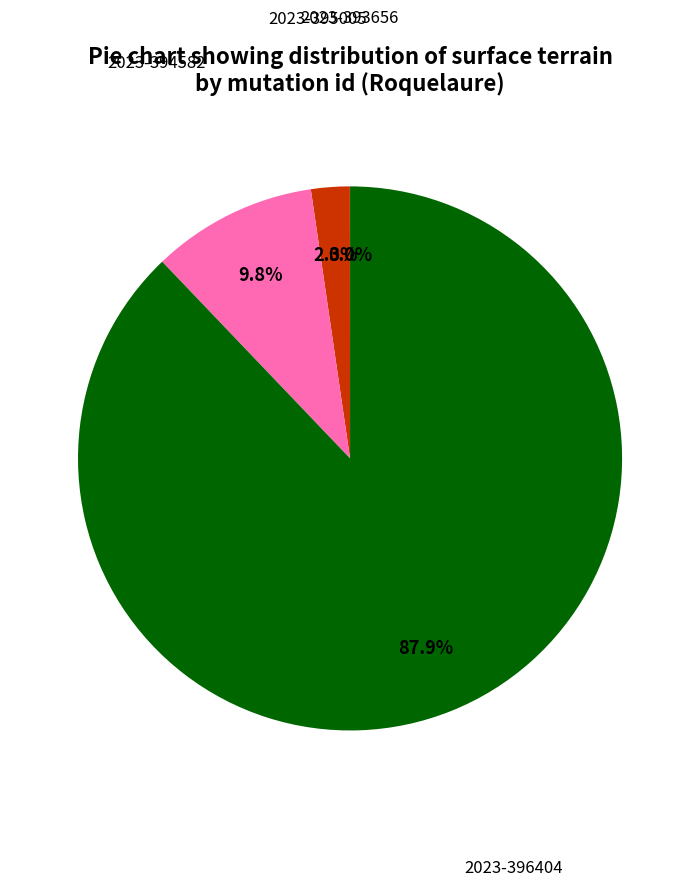

The 2023-394582 slice represents 1% of the pie. True or false?

False